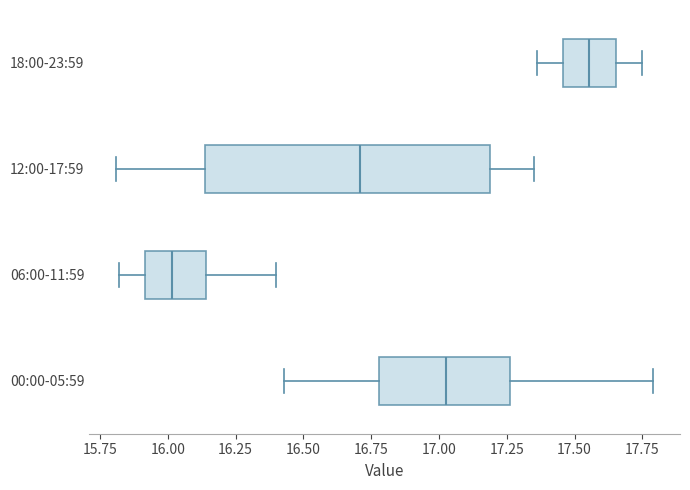

Which box's median line is the furthest to the left?

06:00-11:59